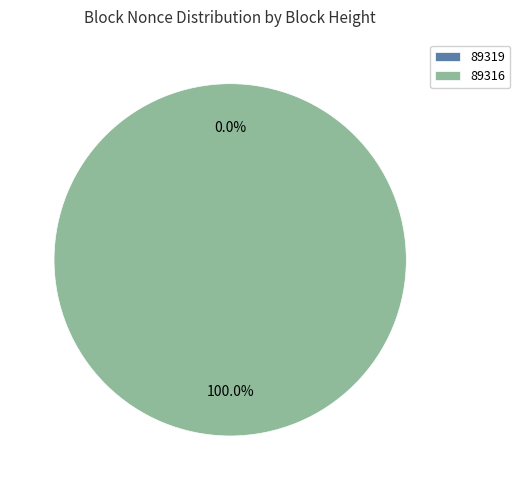

Between 89319 and 89316, which is larger?

89316